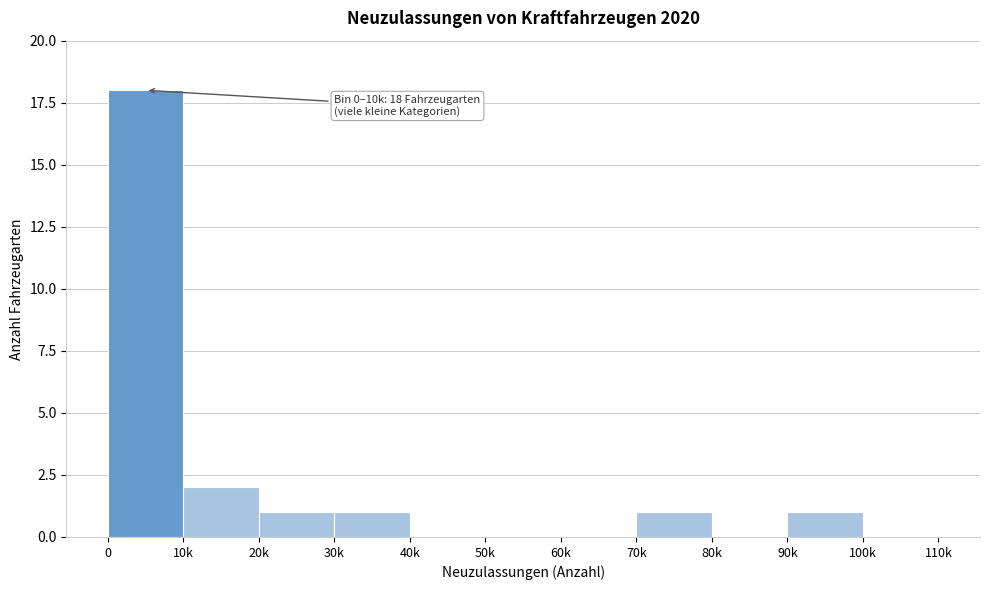

Reading right to left, extract all data points from this chart.

100k=0	90k=1	80k=0	70k=1	60k=0	50k=0	40k=0	30k=1	20k=1	10k=2	0=18